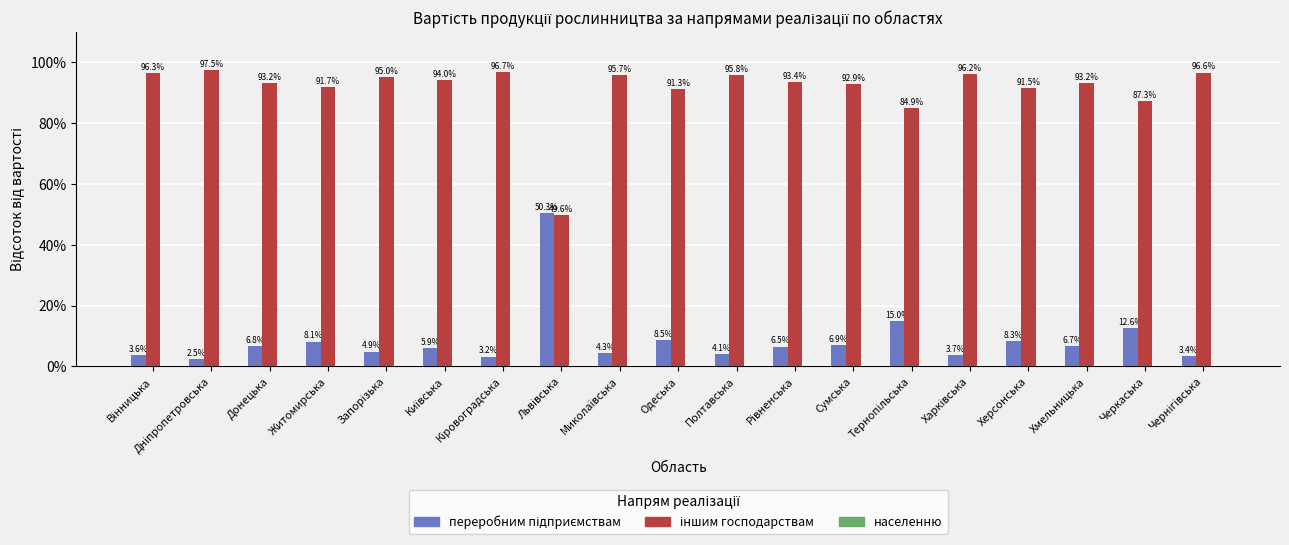

What is the total value across all series at Полтавська?

100.0